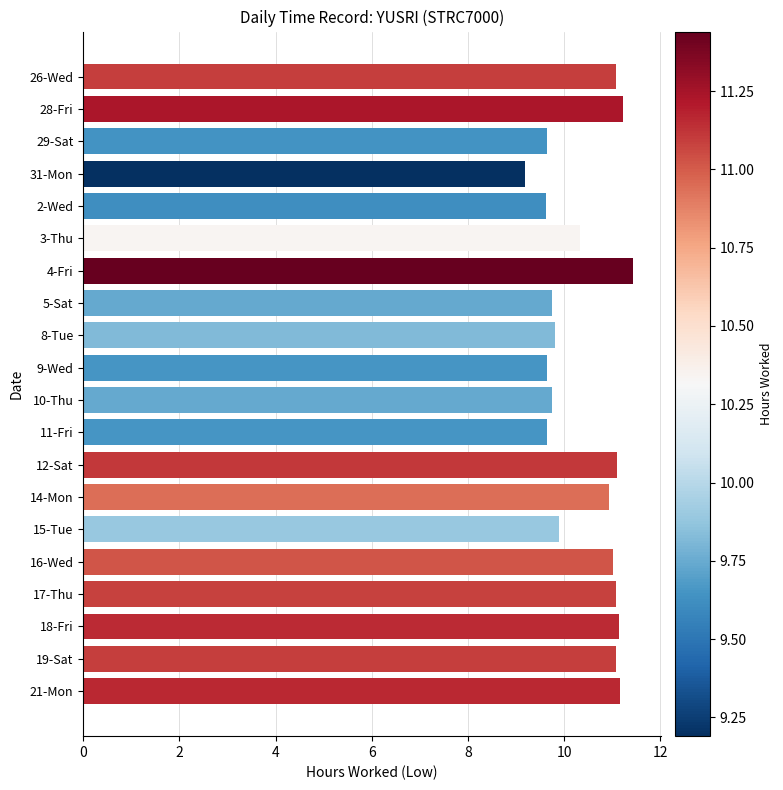

What is the approximate value at 3-Thu?

10.3